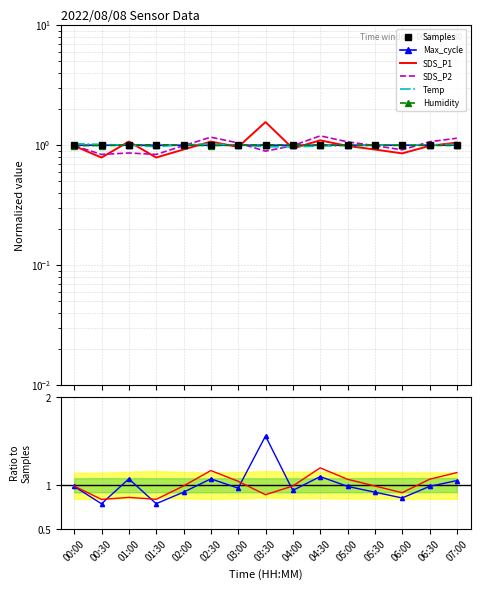

Reading right to left, extract all data points from this chart.

Samples: 1.0	1.0	1.0	1.0	1.0	1.0	1.0	1.0	1.0	1.0	1.0	1.0	1.0	1.0	1.0
Max_cycle: 1.0	1.0	1.0	1.0	1.0	1.0	1.0	1.0	1.0	1.0	1.0	1.0	1.0	1.0	1.0
SDS_P1: 1.1	1.0	0.9	0.9	1.0	1.1	0.9	1.6	1.0	1.1	0.9	0.8	1.1	0.8	1.0
SDS_P2: 1.1	1.1	0.9	1.0	1.1	1.2	1.0	0.9	1.0	1.2	1.0	0.8	0.9	0.8	1.0
Temp: 1.0	1.0	1.0	1.0	1.0	1.0	1.0	1.0	1.0	1.0	1.0	1.0	1.0	1.0	1.0
Humidity: 1.0	1.0	1.0	1.0	1.0	1.0	1.0	1.0	1.0	1.0	1.0	1.0	1.0	1.0	1.0